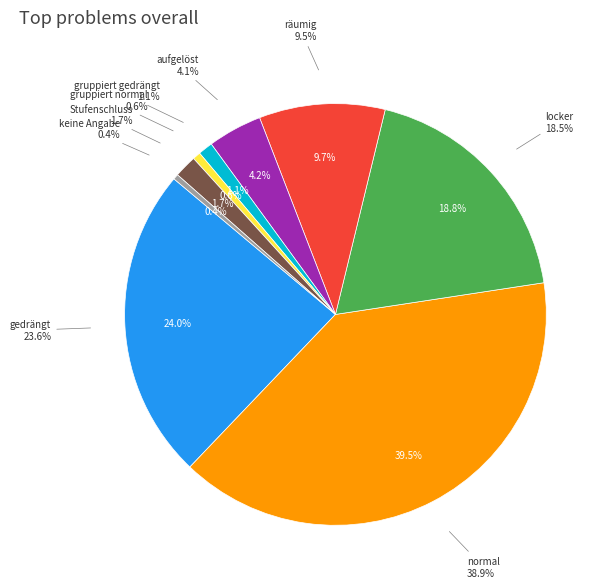

How many slices are in this pie chart?

9